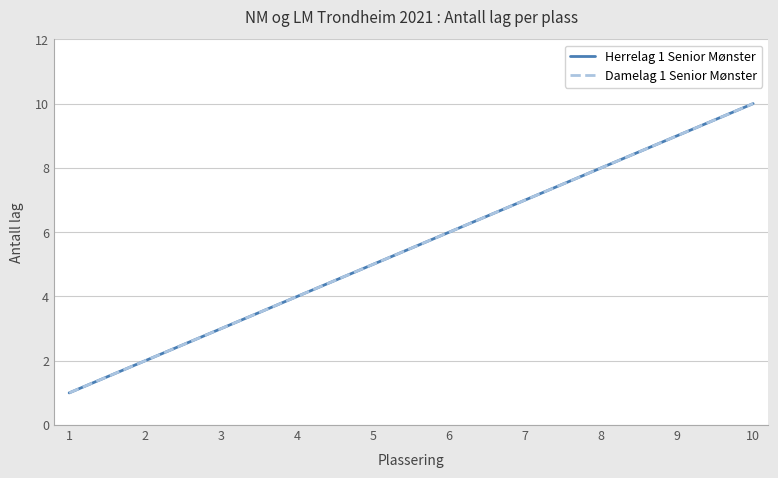

Where is Herrelag 1 Senior Mønster nearest to the value 5?

5